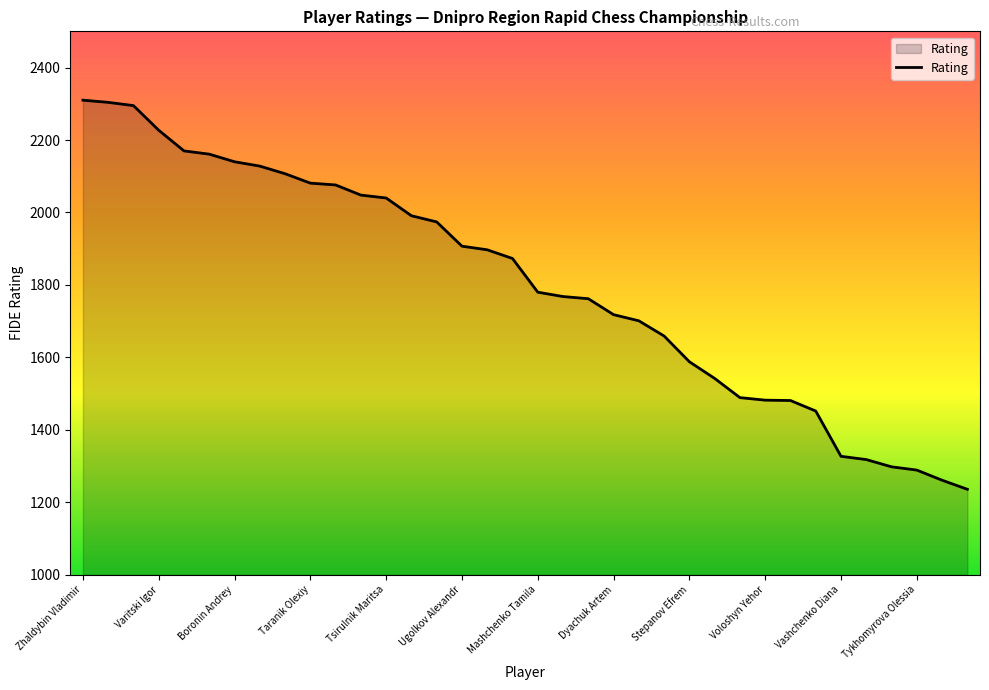

What is the maximum value shown in the chart?

2310